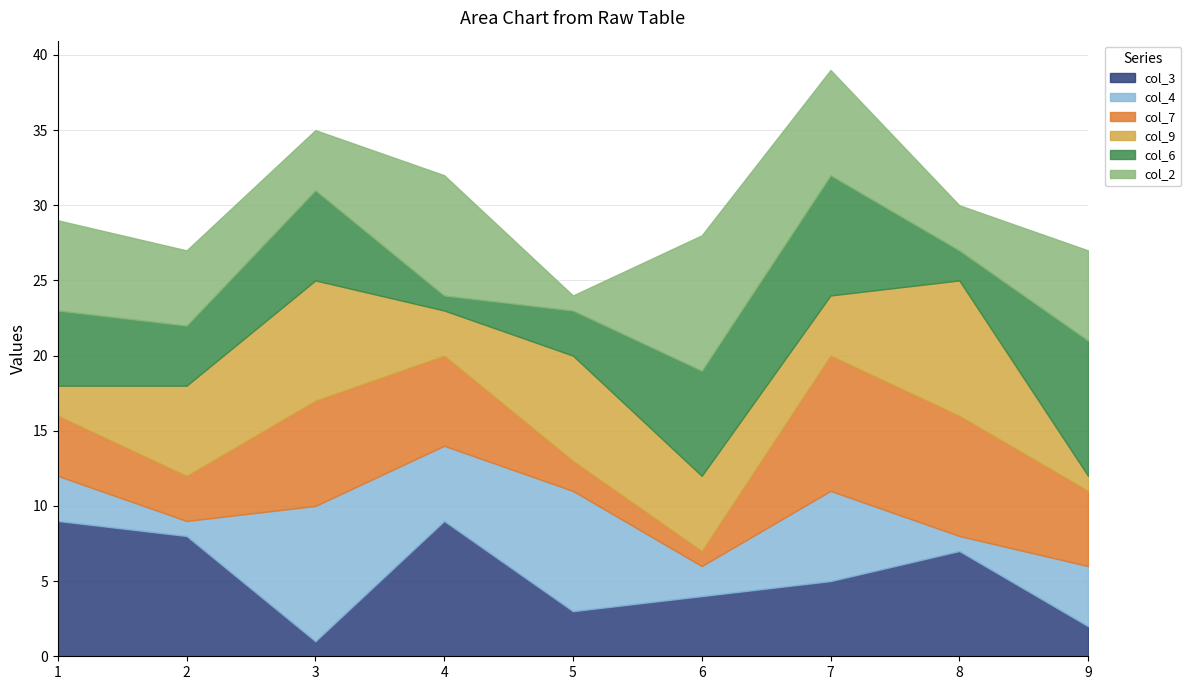

Where is the first local minimum for col_7?

2